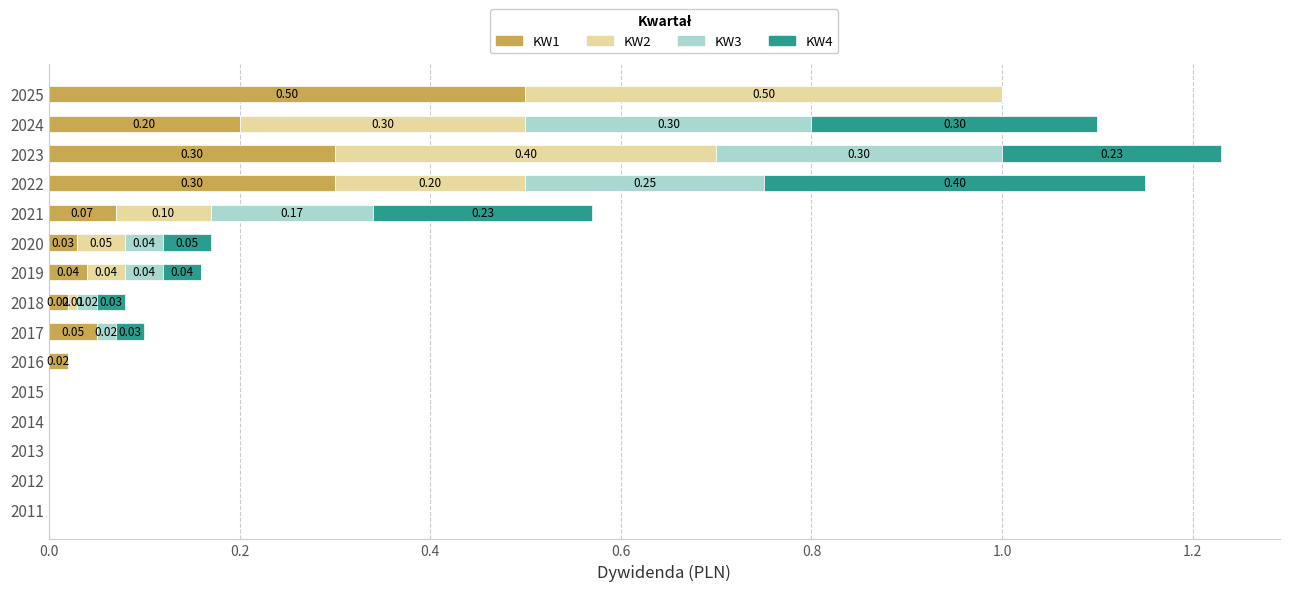

What is the total value across all series at 2024?

1.1